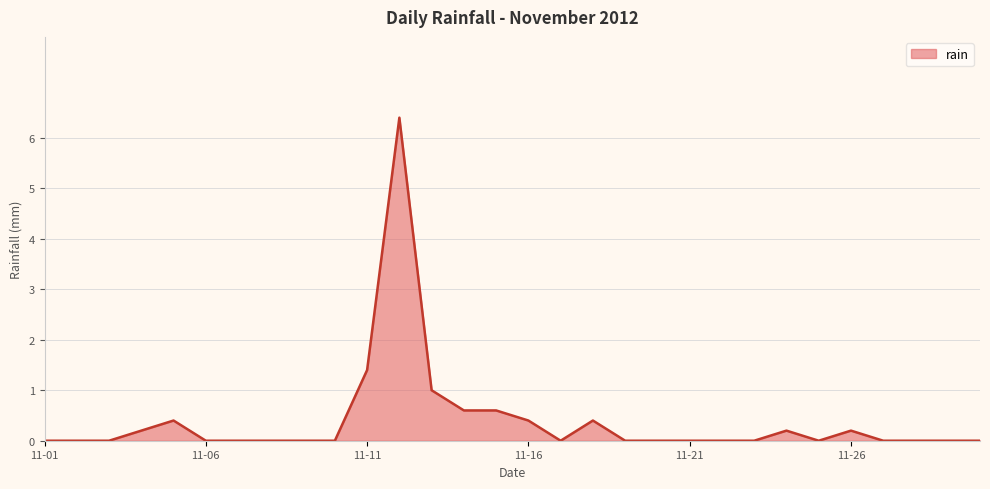

Does the chart display data point markers on the line(s)?

No